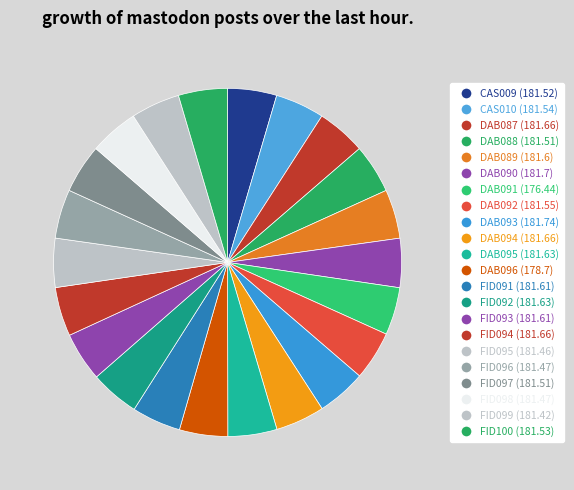

How many slices are in this pie chart?

22